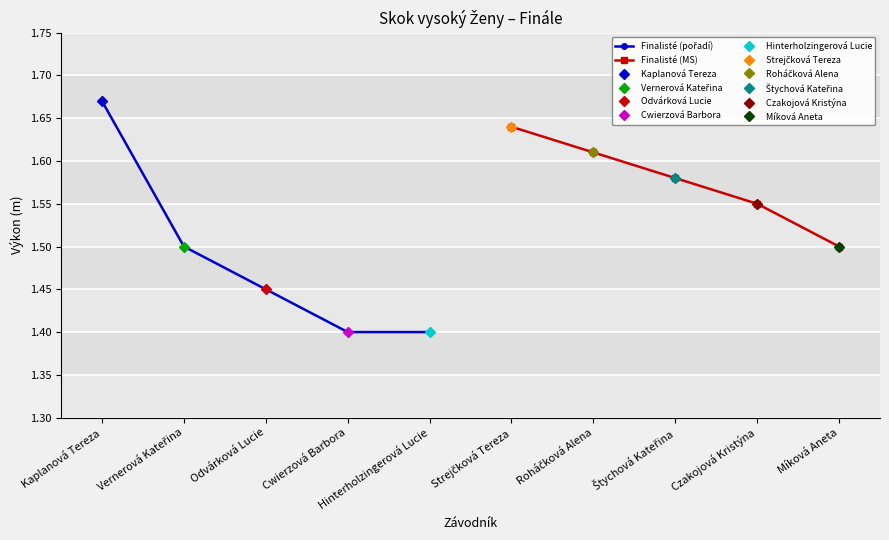

What is the average value of the Finalisté (pořadí) series?

1.5